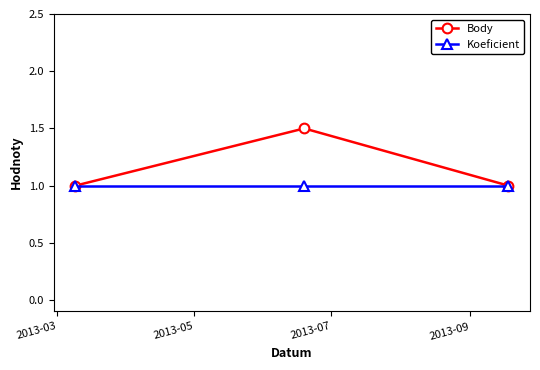

Rank the series by their average value, from lowest to highest.

Koeficient, Body